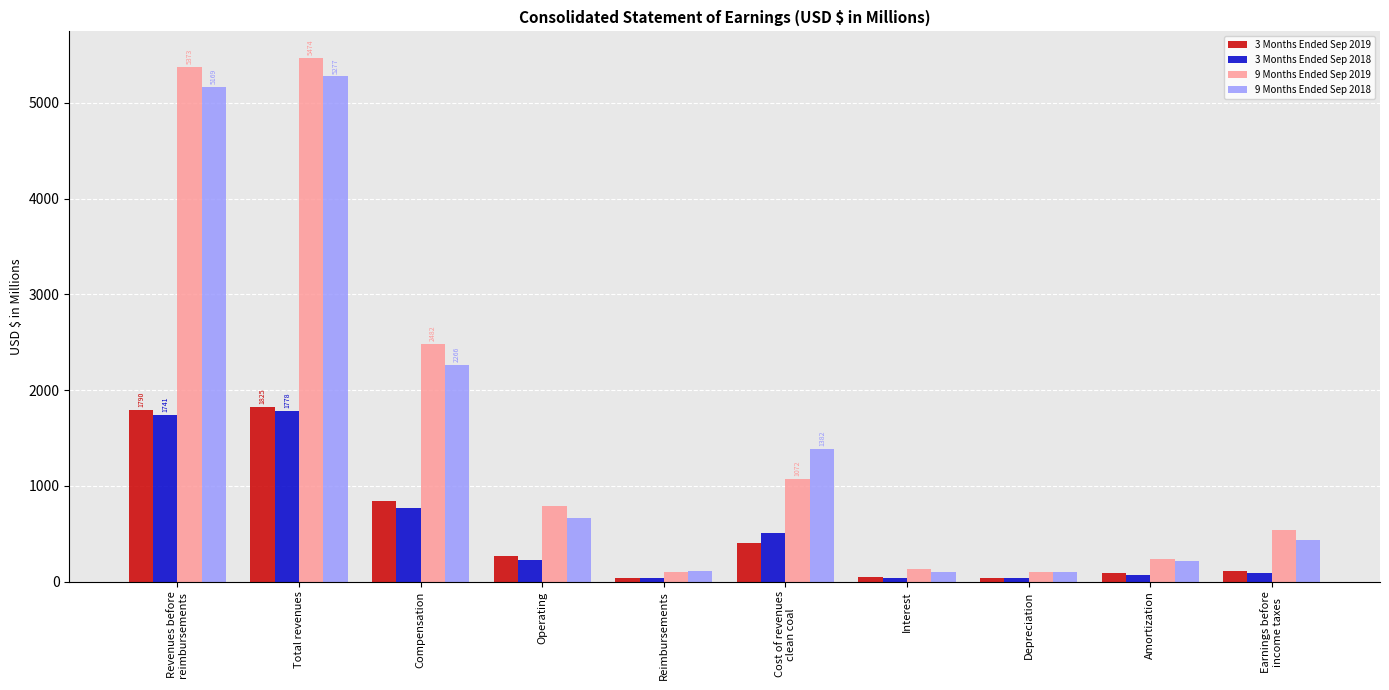

Is the value of 9 Months Ended Sep 2018 at Amortization greater than the value of 9 Months Ended Sep 2019 at Earnings before
income taxes?

No